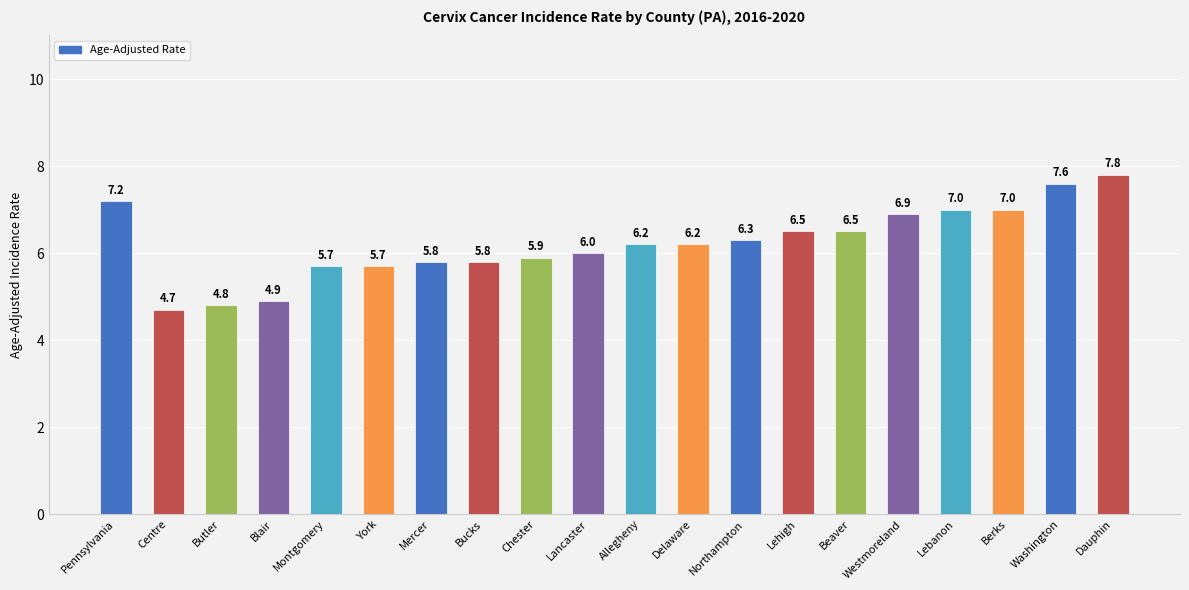

What is the difference between the second highest and minimum values?

2.9